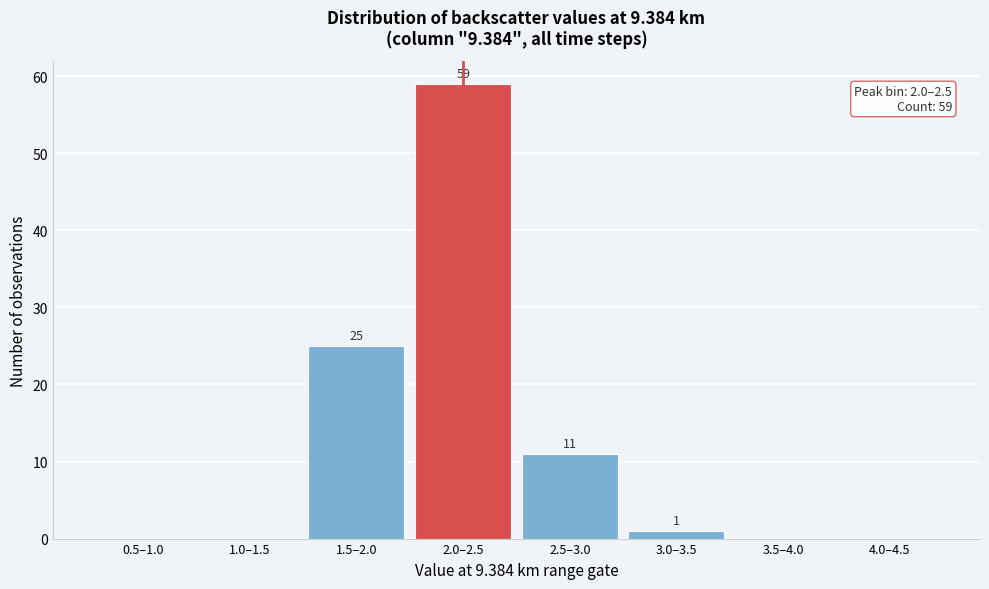

Reading left to right, transcribe all the data shown in this chart.

0.5–1.0=0	1.0–1.5=0	1.5–2.0=25	2.0–2.5=59	2.5–3.0=11	3.0–3.5=1	3.5–4.0=0	4.0–4.5=0